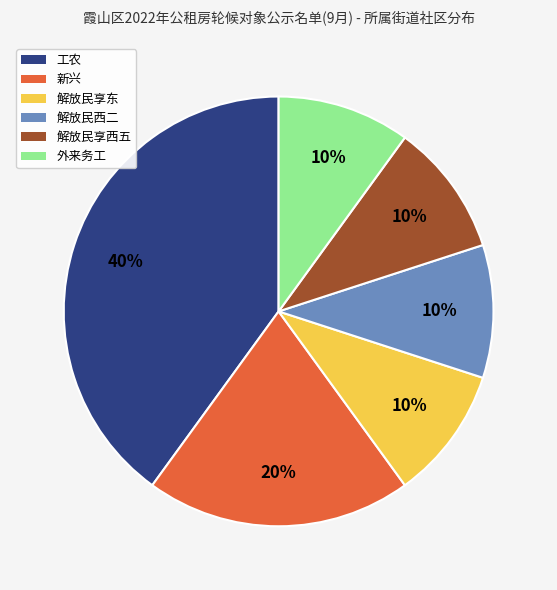

How many slices are in this pie chart?

6